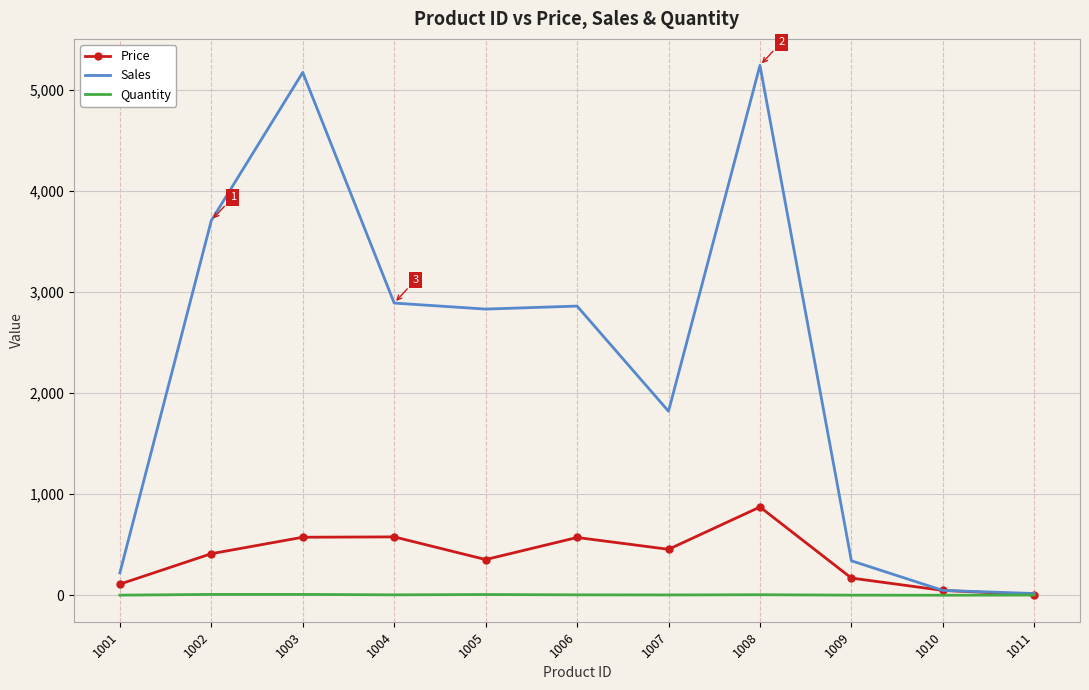

What is the total value across all series at 1002?

4130.6